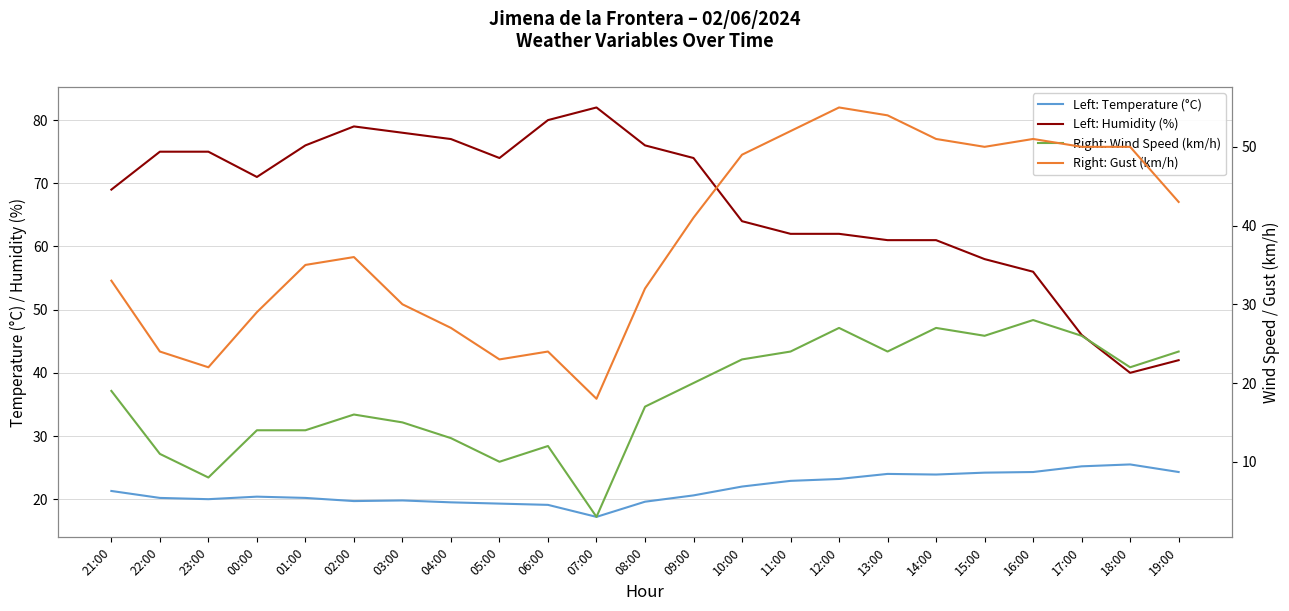

What is the difference between the Left: Humidity (%) values at 10:00 and 02:00?

15.0